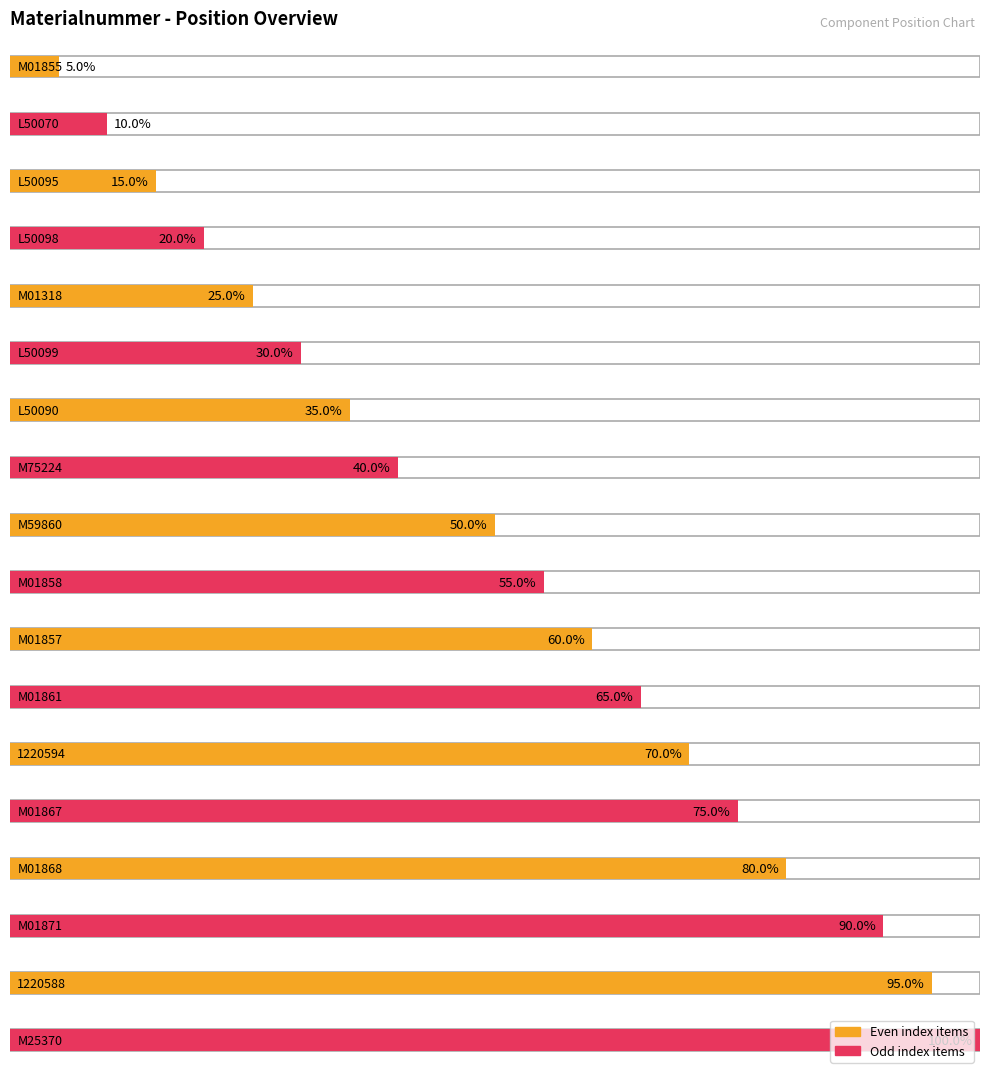

Rank the categories by value from highest to lowest.

M25370, 1220588, M01871, M01868, M01867, 1220594, M01861, M01857, M01858, M59860, M75224, L50090, L50099, M01318, L50098, L50095, L50070, M01855